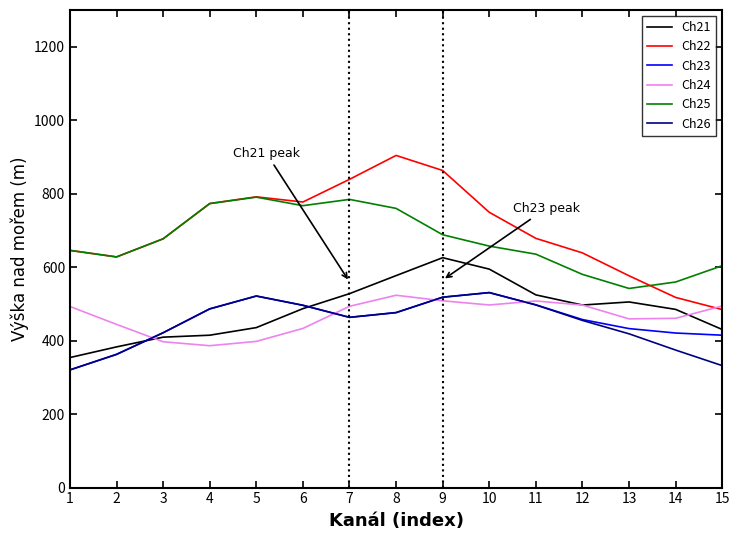

What are all the series names shown in the legend?

Ch21, Ch22, Ch23, Ch24, Ch25, Ch26